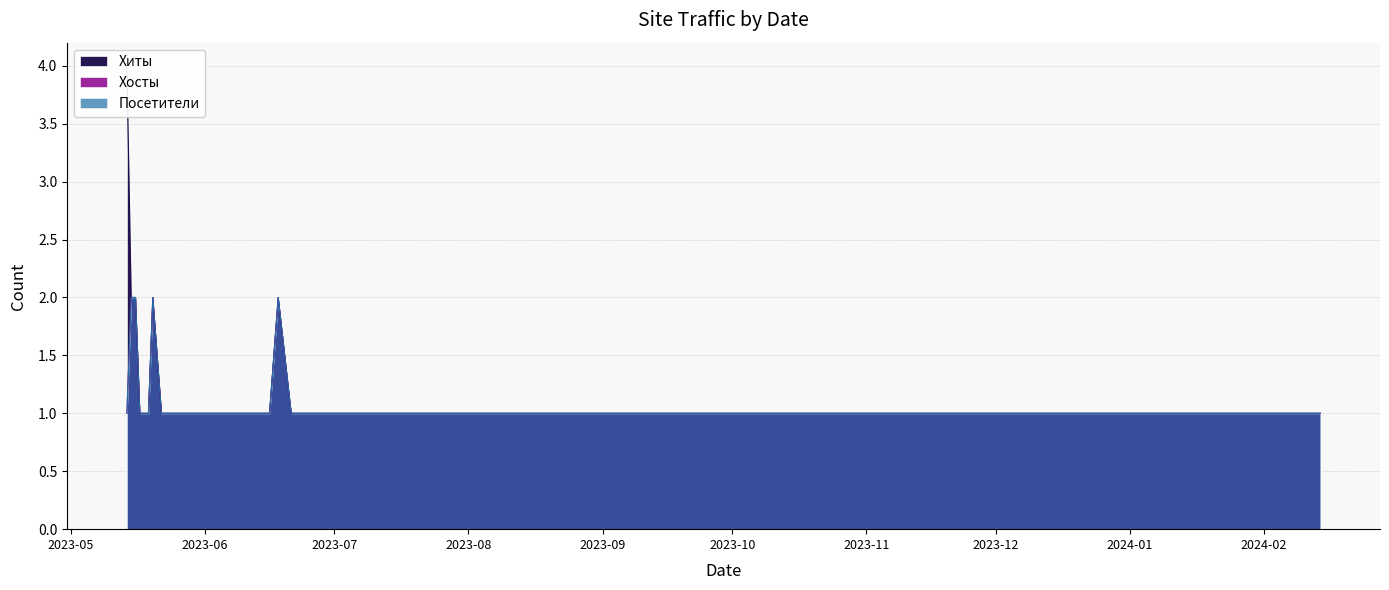

The value of Хосты at 2023-06-02 is 0. True or false?

False